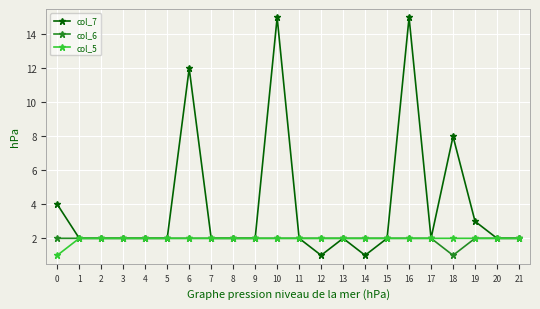

At how many categories does at least one series exceed 11?

3